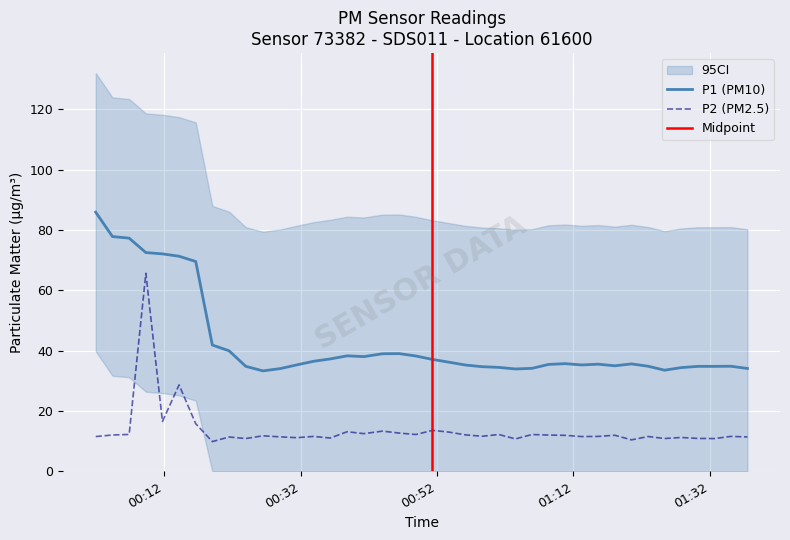

True or false: P2 (PM2.5) and P1 (PM10) intersect in this chart.

False